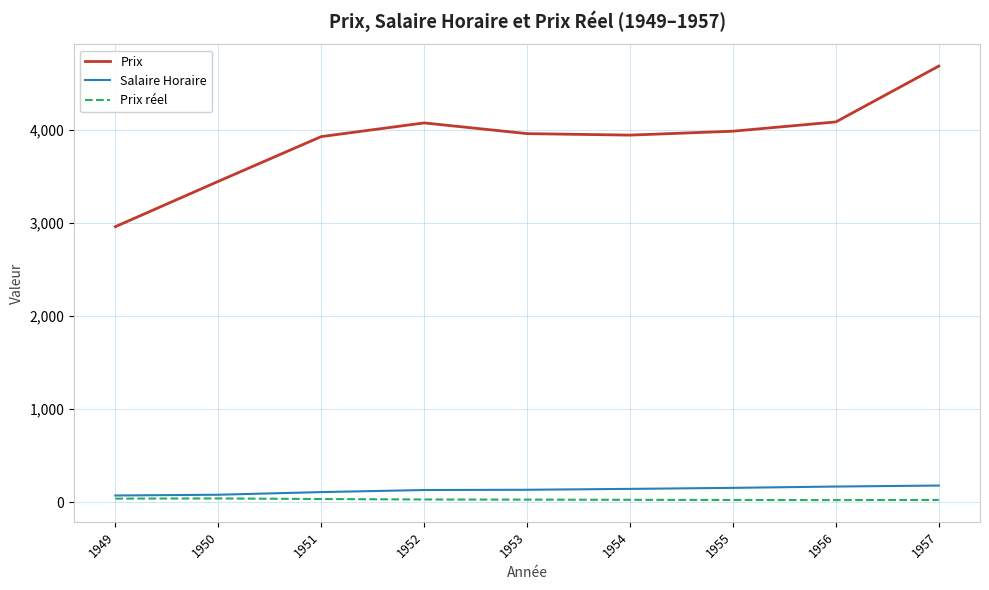

Which series has the largest range (max minus min)?

Prix